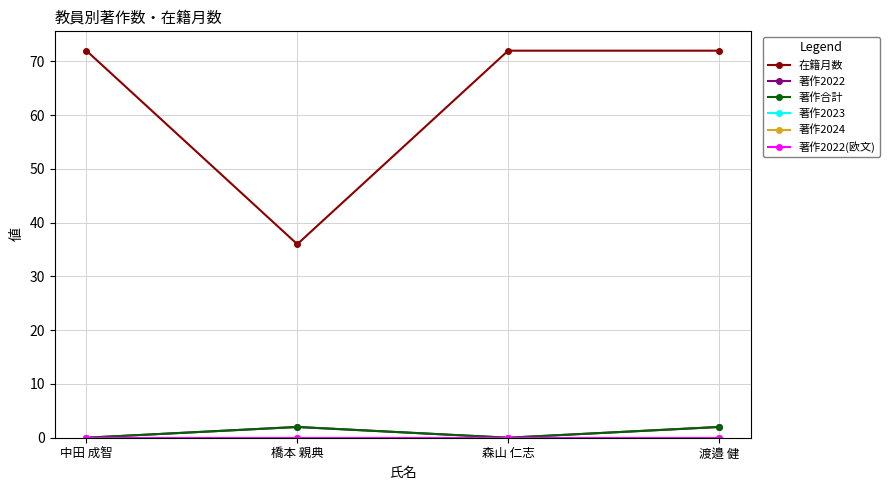

How many categories are shown in the chart?

4